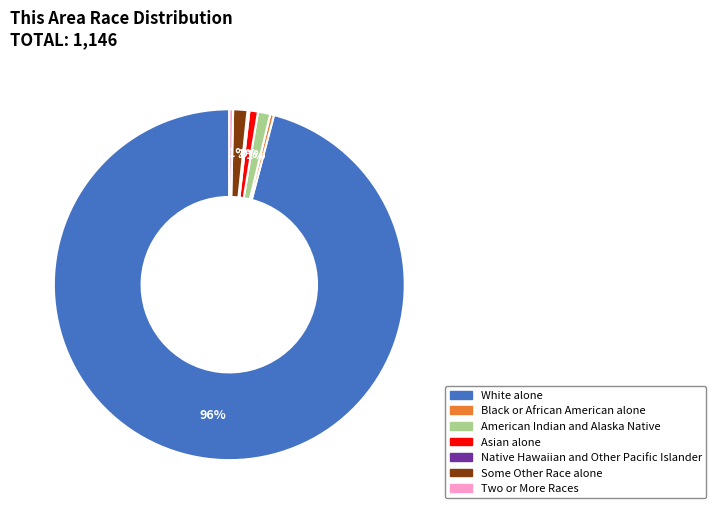

Is the sum of Asian alone and White alone greater than half?

Yes